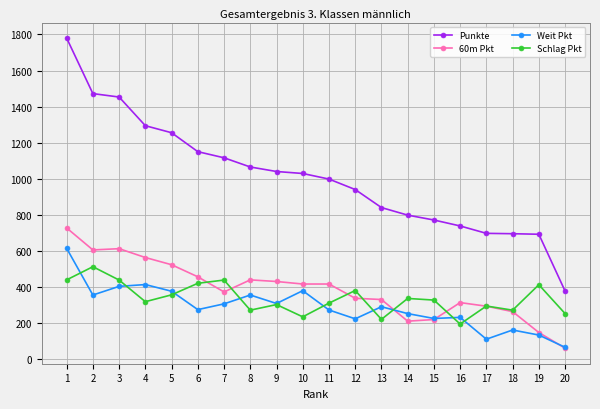

The value of Schlag Pkt at 11 is 419. True or false?

False